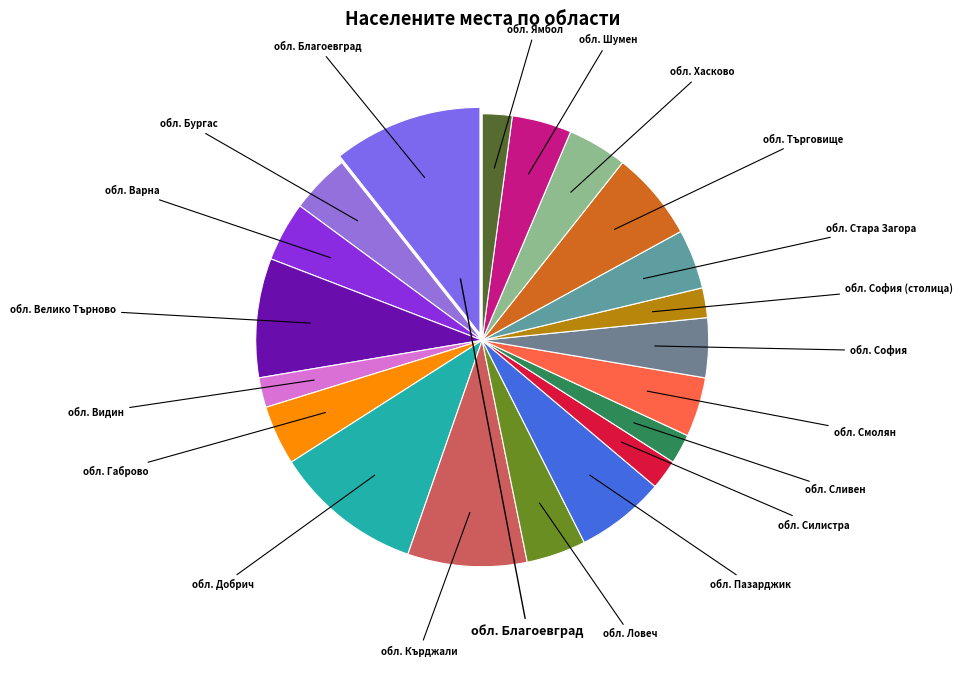

Count the number of slices in the pie.

20